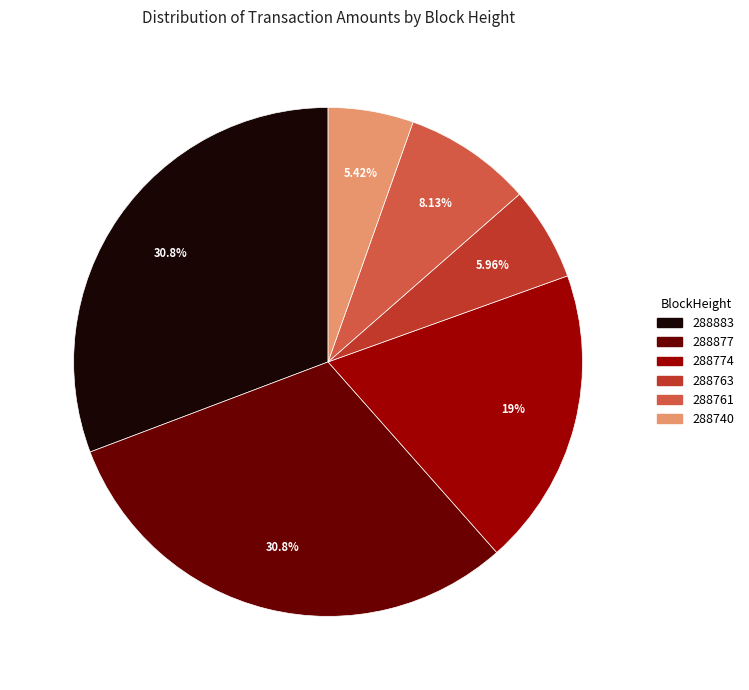

To the nearest percent, what percentage of the pie is 288883?

31%